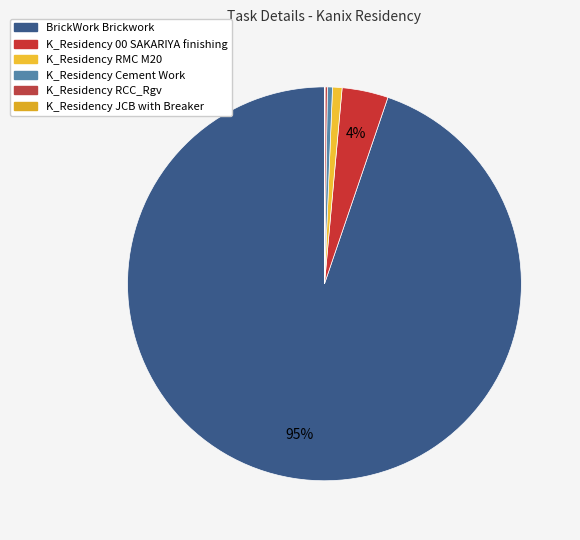

Combined, do K_Residency Cement Work and BrickWork Brickwork account for over 50%?

Yes